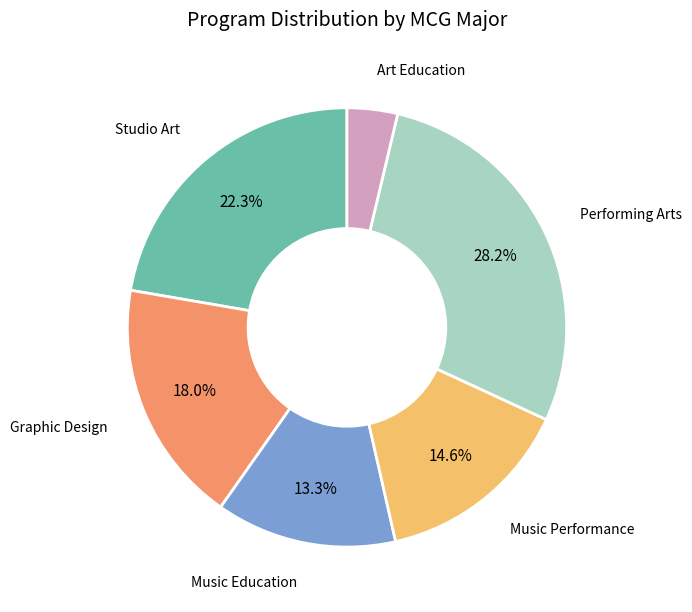

To the nearest percent, what portion does Graphic Design represent?

18%